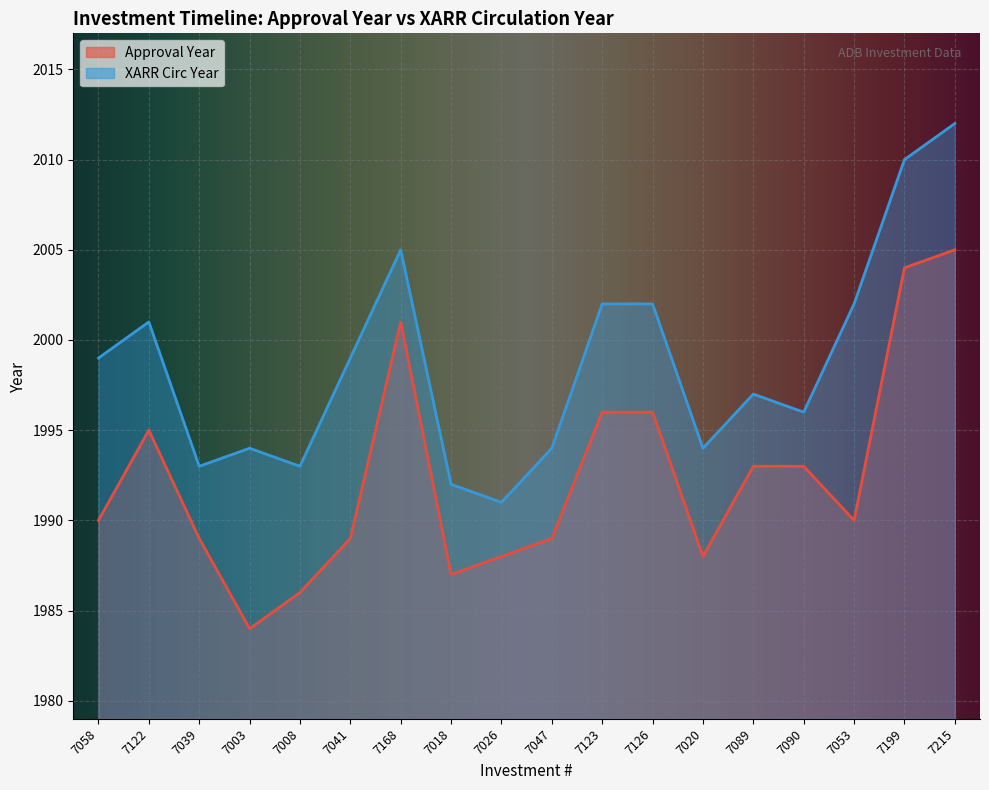

Between 7047 and 7089, which series saw the biggest shift?

Approval Year